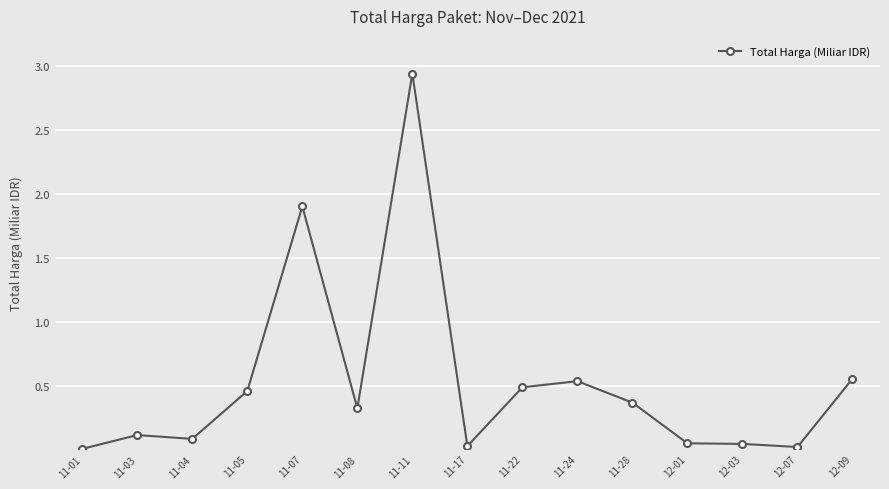

What is the value of the 5th point from the left?

1.9